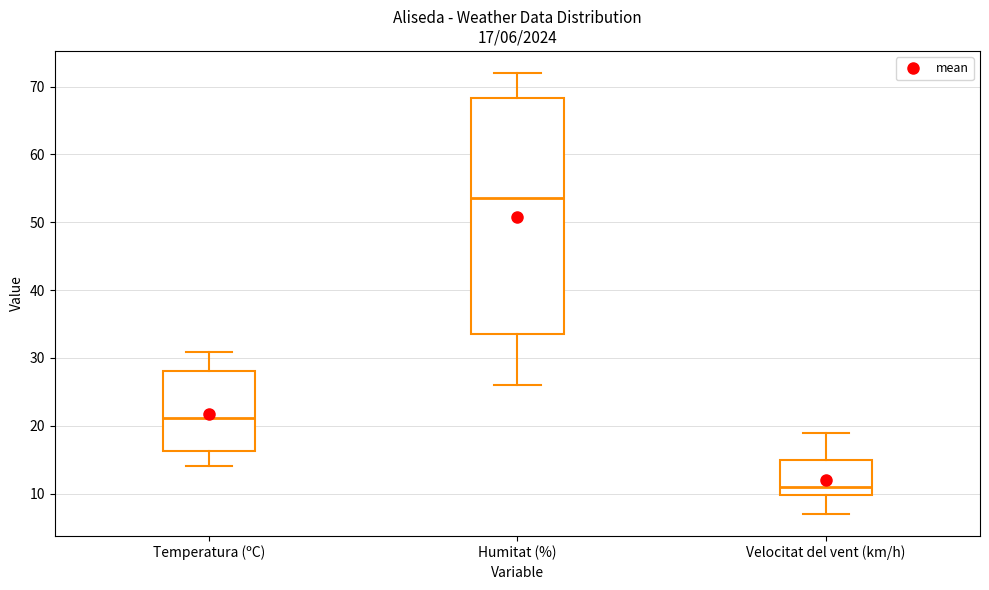

Which box is the tallest, from its lower edge to its upper edge?

Humitat (%)